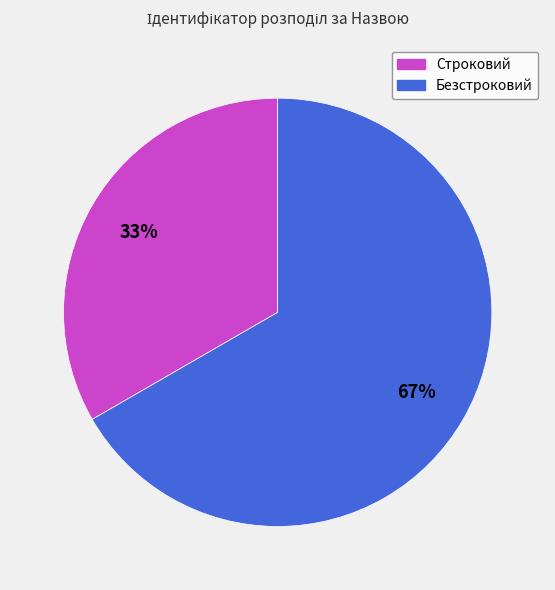

Rank the categories by value from lowest to highest.

Строковий, Безстроковий